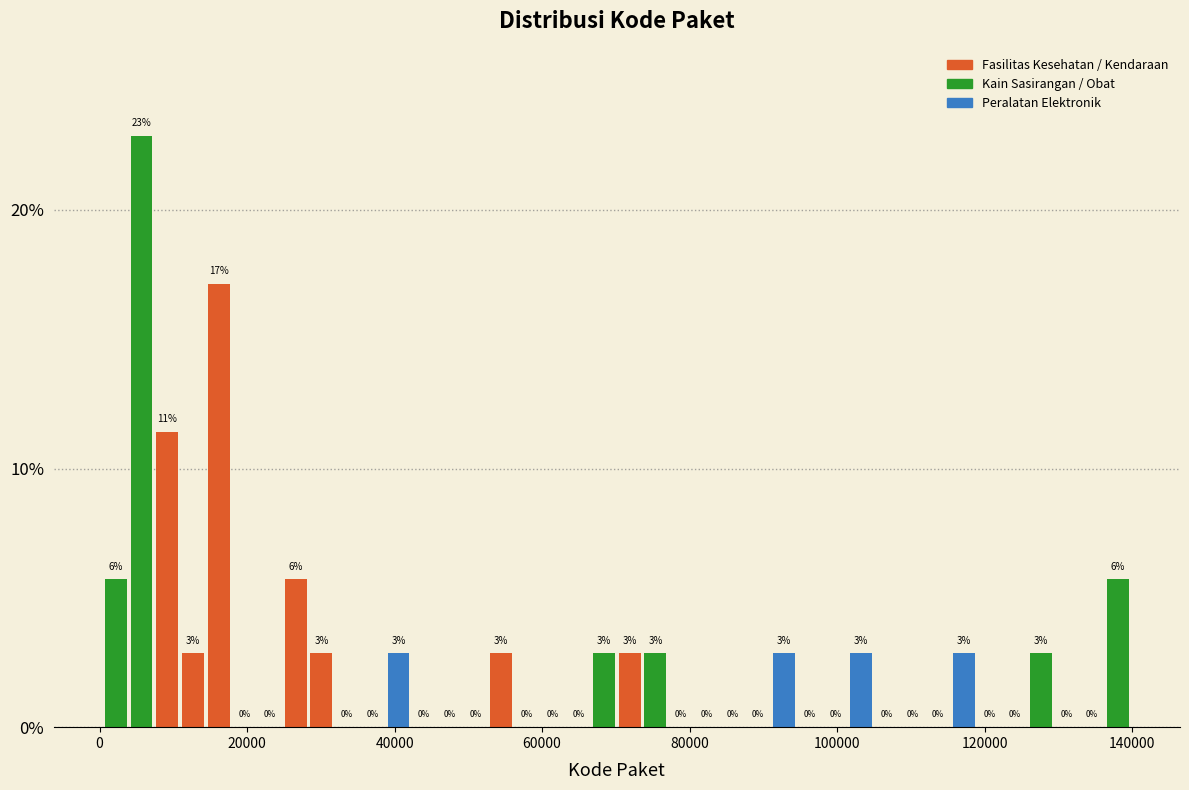

Around what value on the x-axis is the tallest bar? Give the approximate position of its centre, as read against the axis.

6000